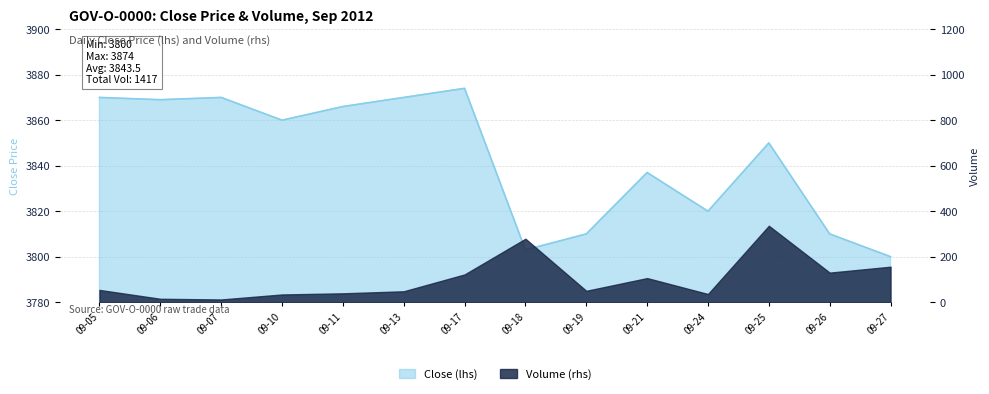

True or false: there are more than 2 points higher than both neighbors.

True